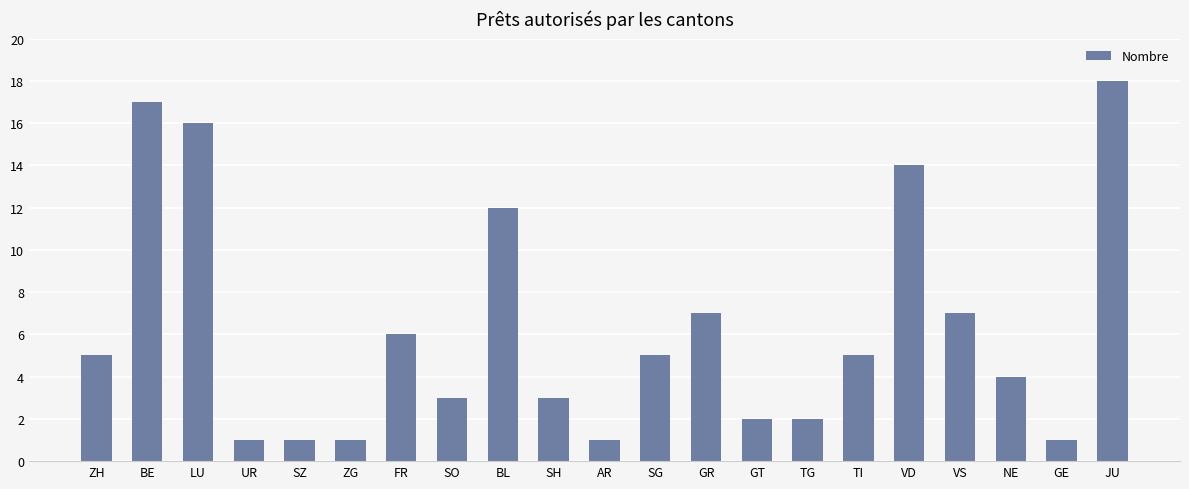

What is the value of the 3rd bar from the left?

16